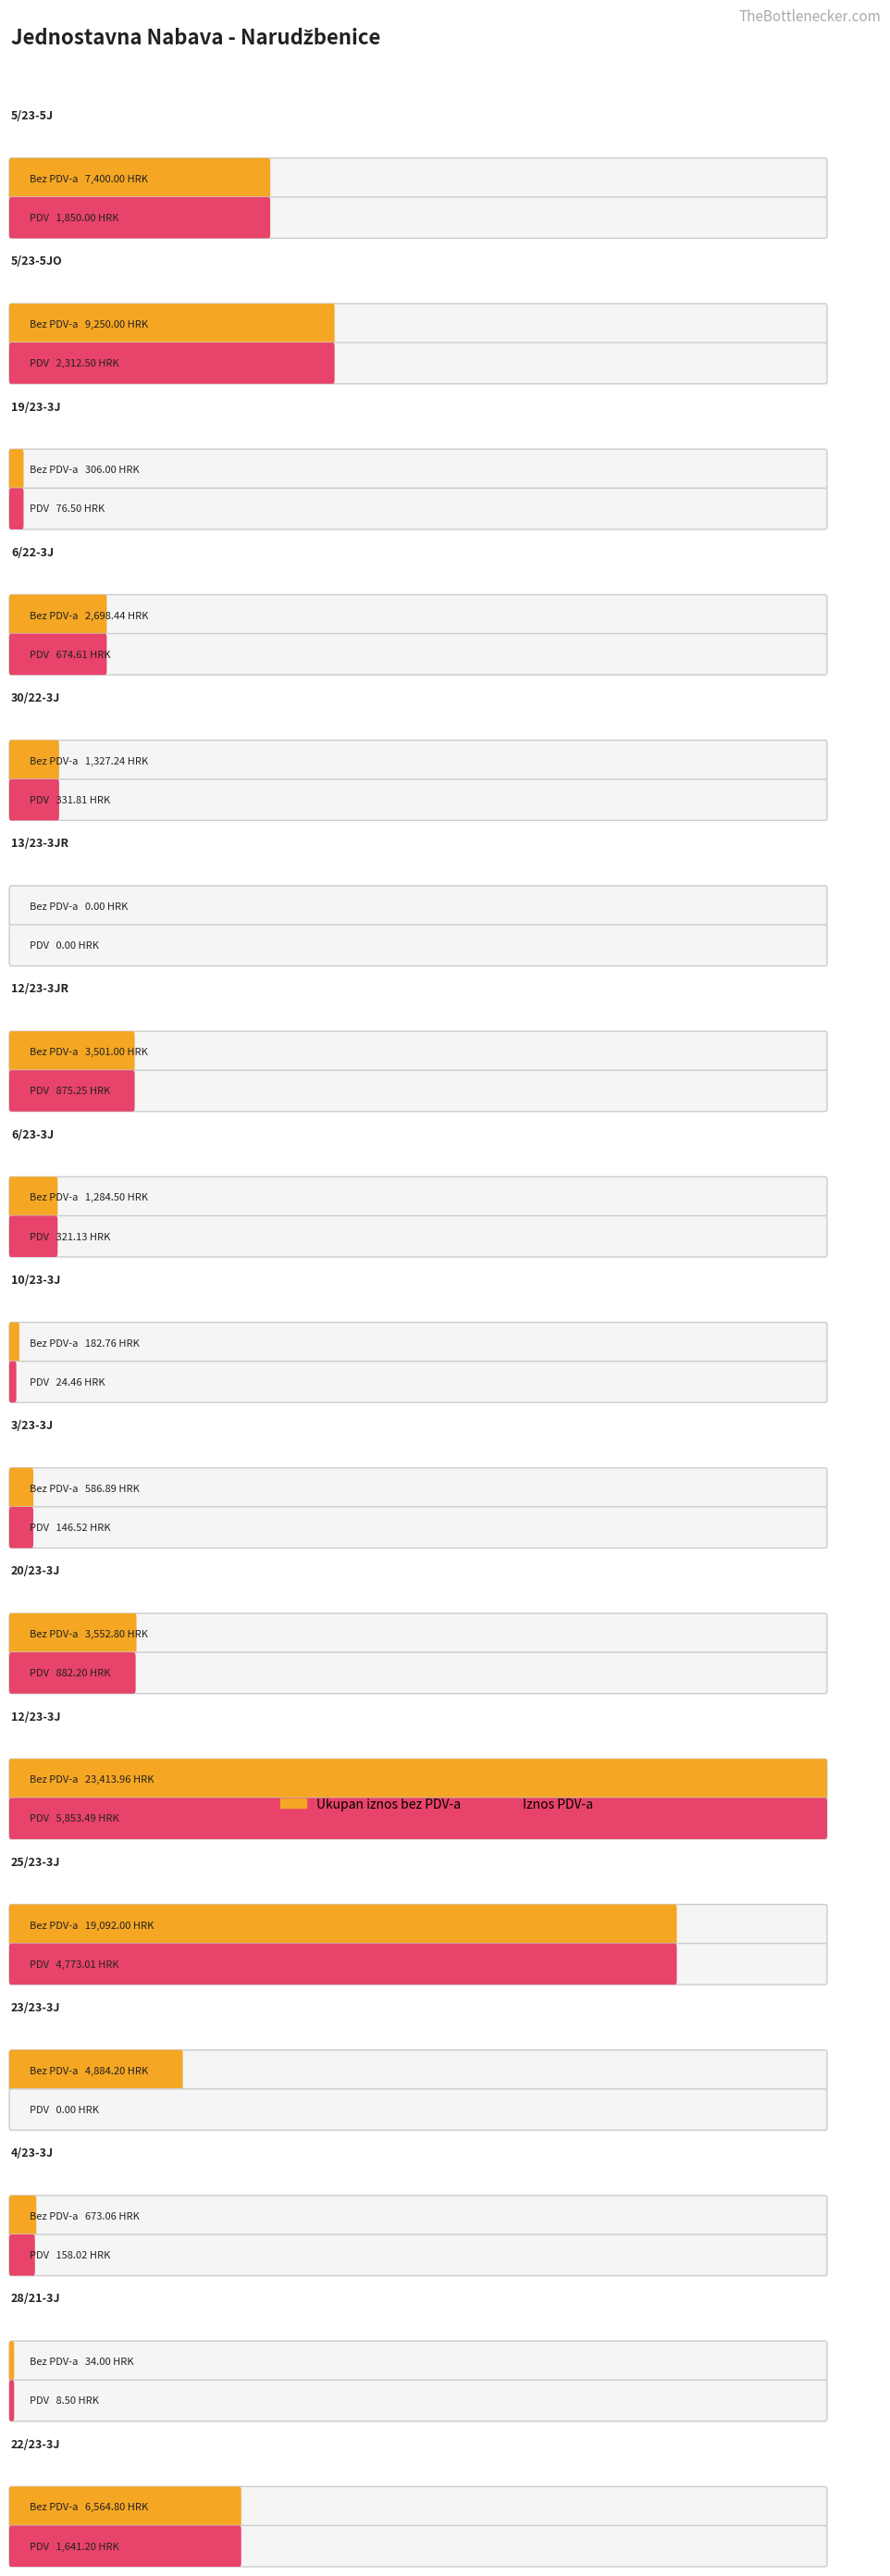

How many data points in Ukupan iznos bez PDV-a are above 2698?

9